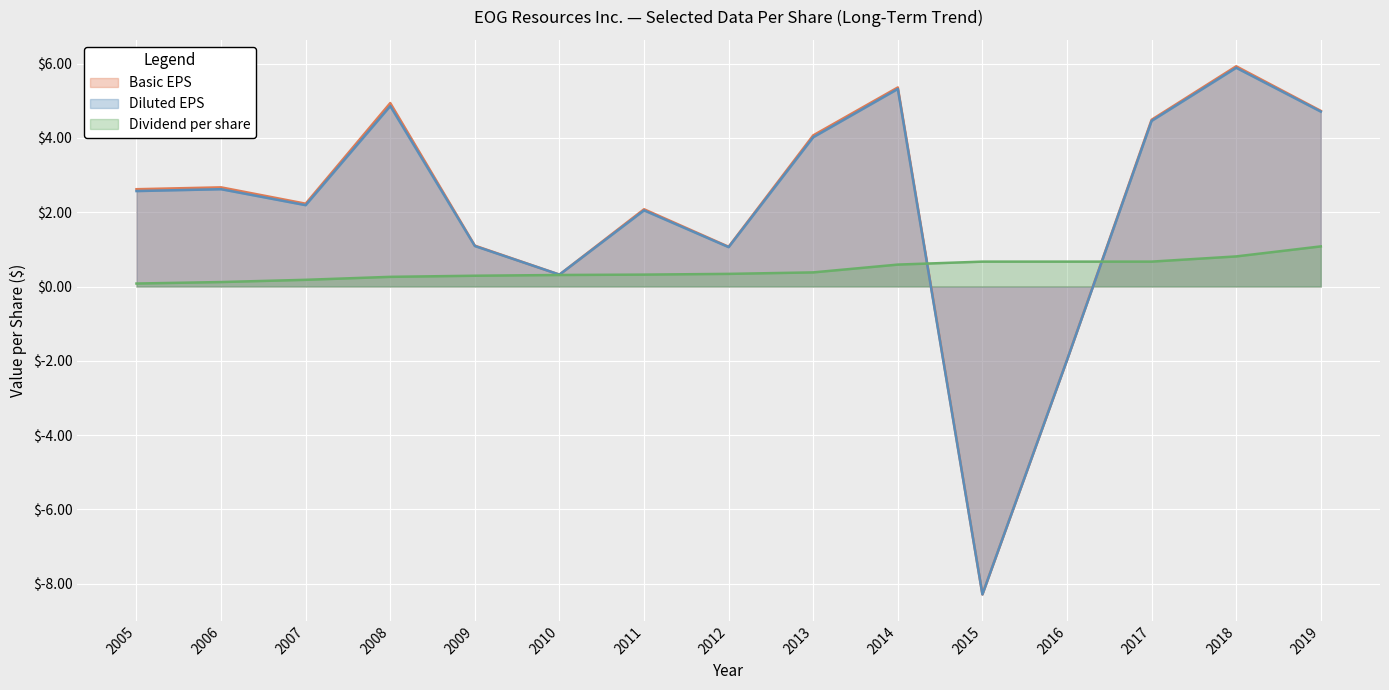

Is it true that Basic EPS equals 4.6 at 2005?

False